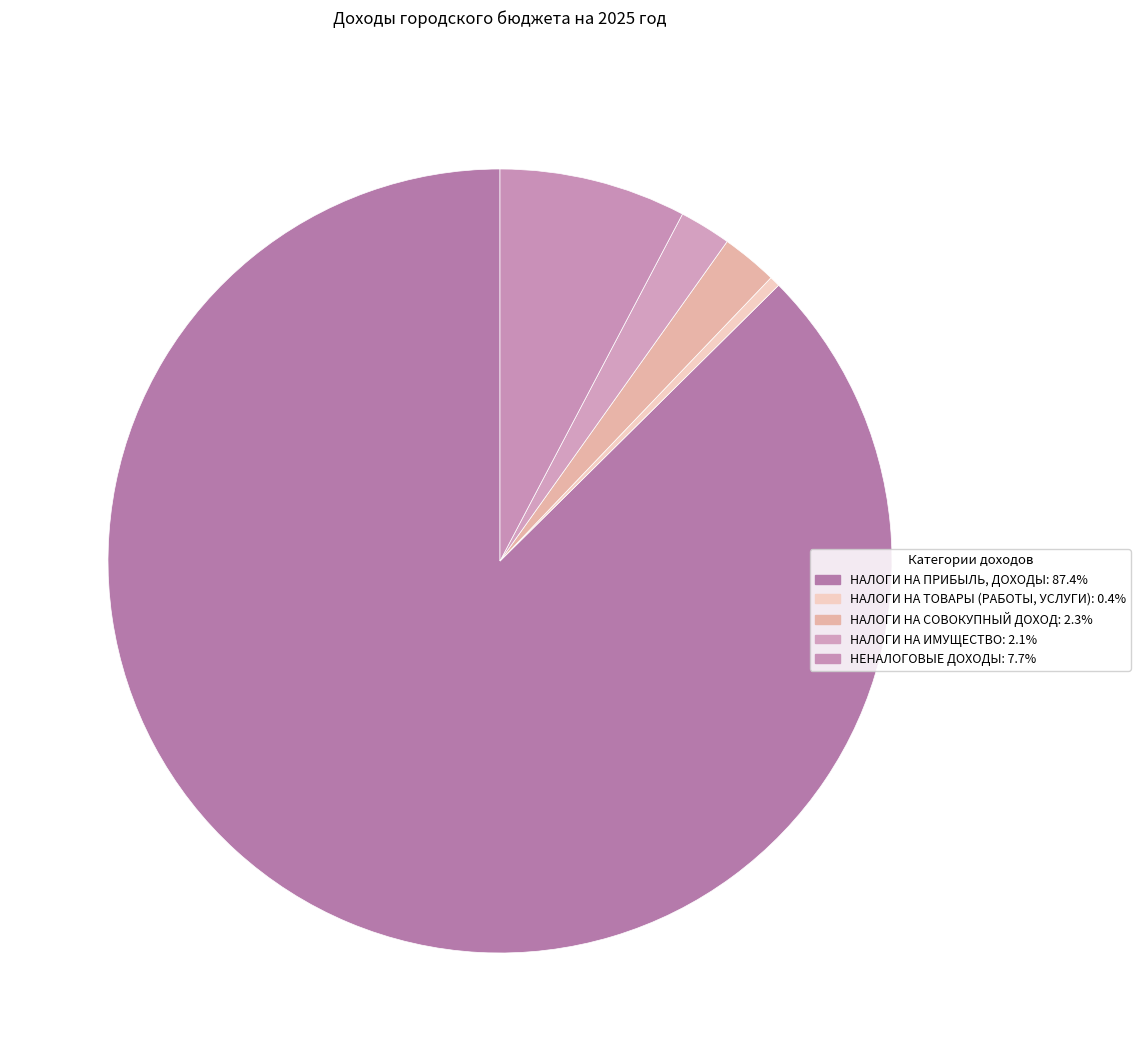

Count the number of slices in the pie.

5